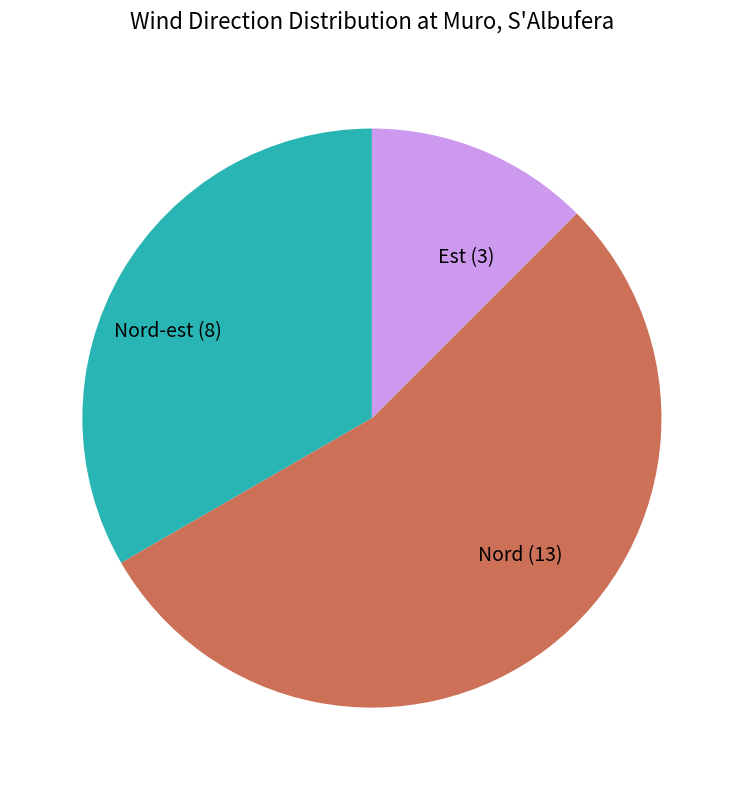

Count the number of slices in the pie.

3